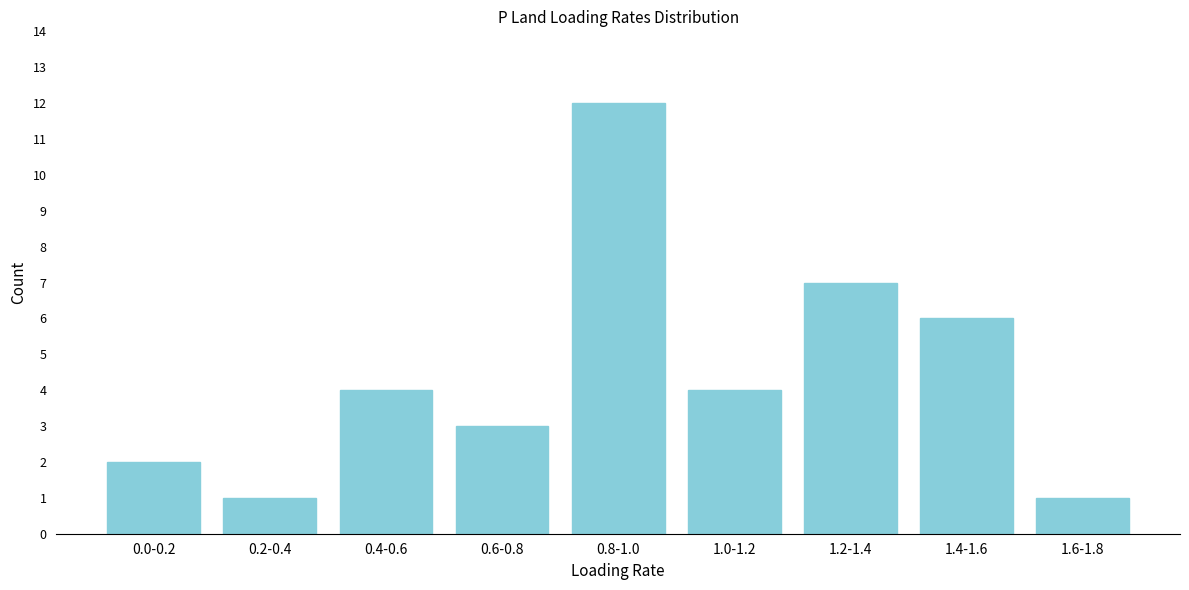

Reading left to right, transcribe all the data shown in this chart.

0.0-0.2=2	0.2-0.4=1	0.4-0.6=4	0.6-0.8=3	0.8-1.0=12	1.0-1.2=4	1.2-1.4=7	1.4-1.6=6	1.6-1.8=1